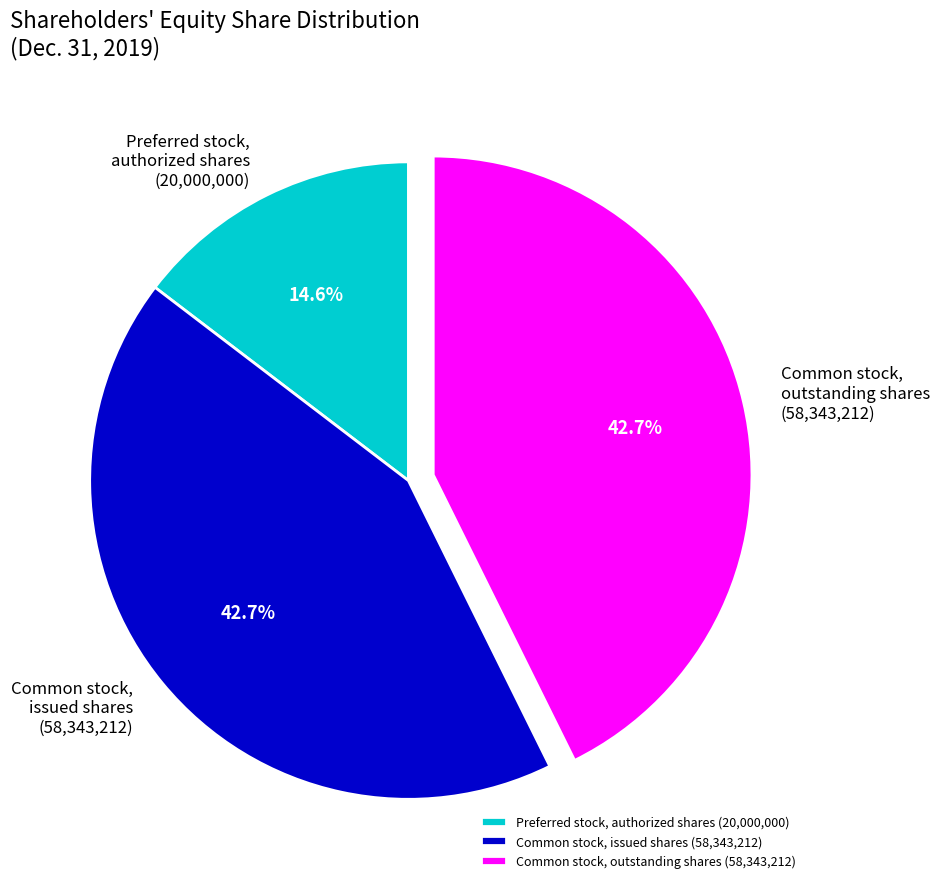

How much of the chart is everything except Preferred stock, authorized shares (20,000,000)?

85.4%